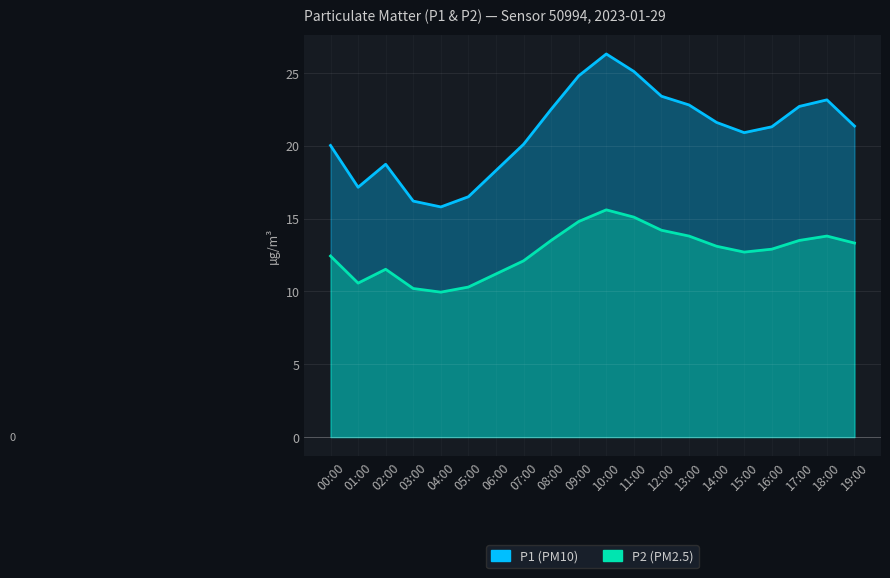

What is the label of the 13th point from the right?

07:00